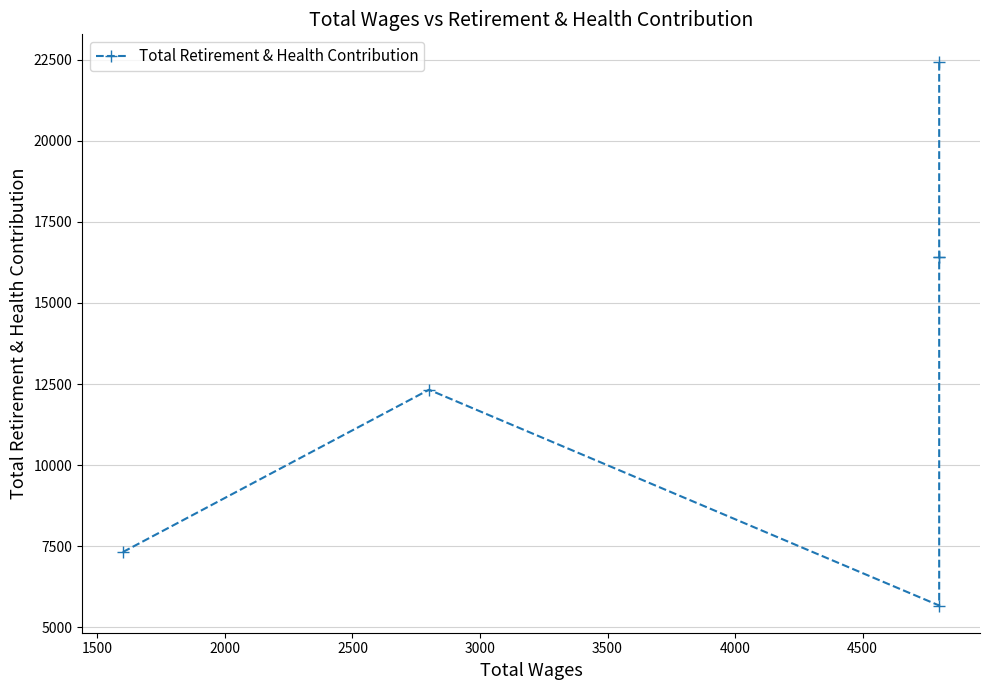

How many distinct data groups are displayed?

1